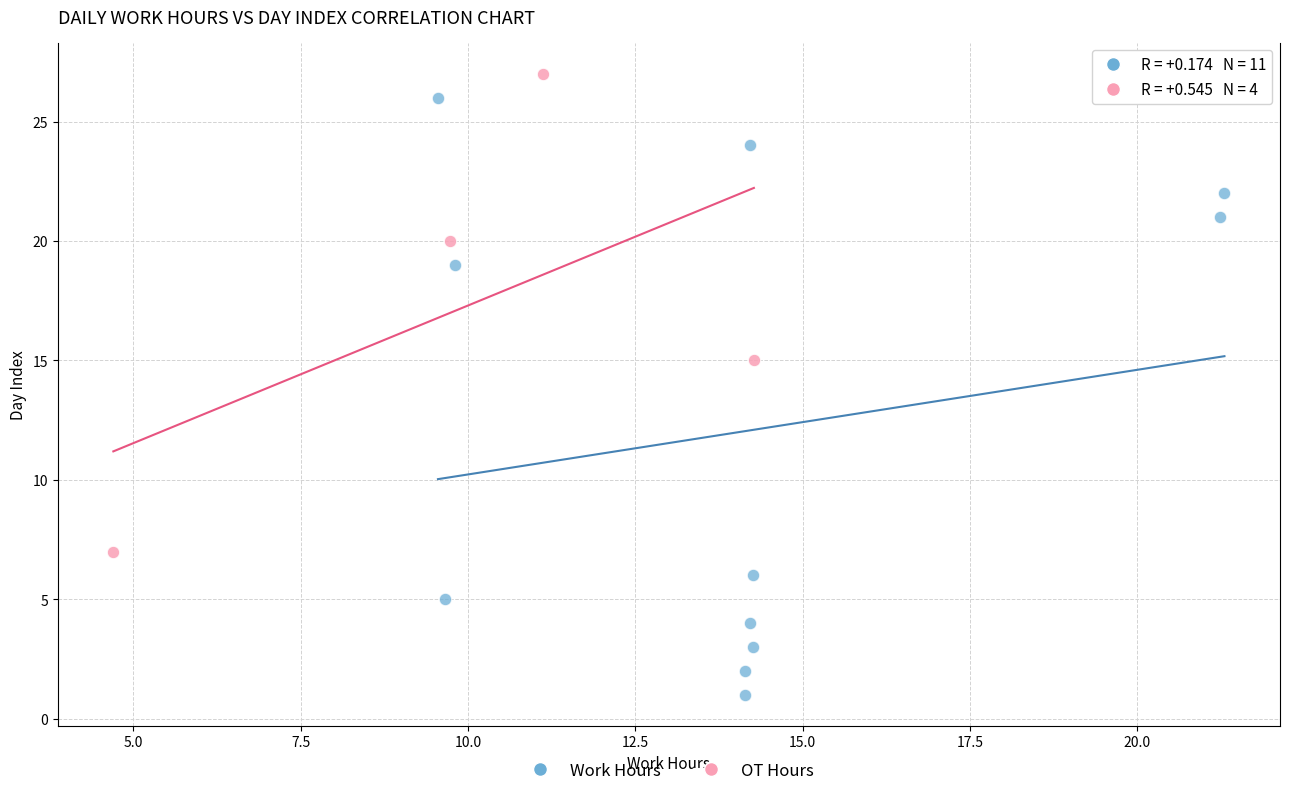

Which series has the widest spread of Y values?

Work Hours